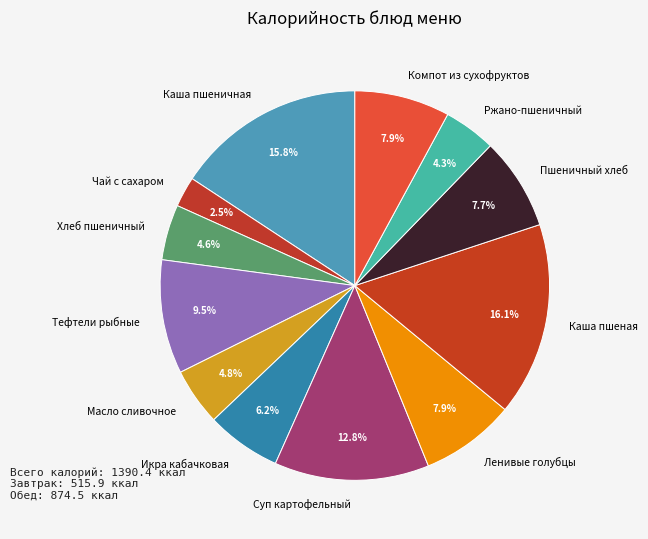

To the nearest percent, what is the combined percentage of Тефтели рыбные and Ржано-пшеничный?

14%